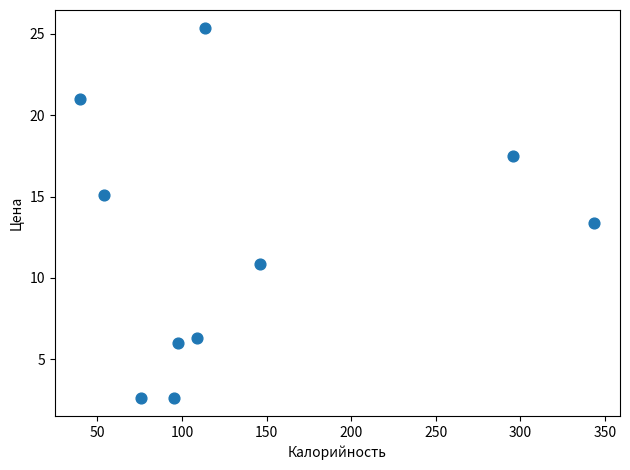

What Y value in the scatter plot is closest to 13?

13.4